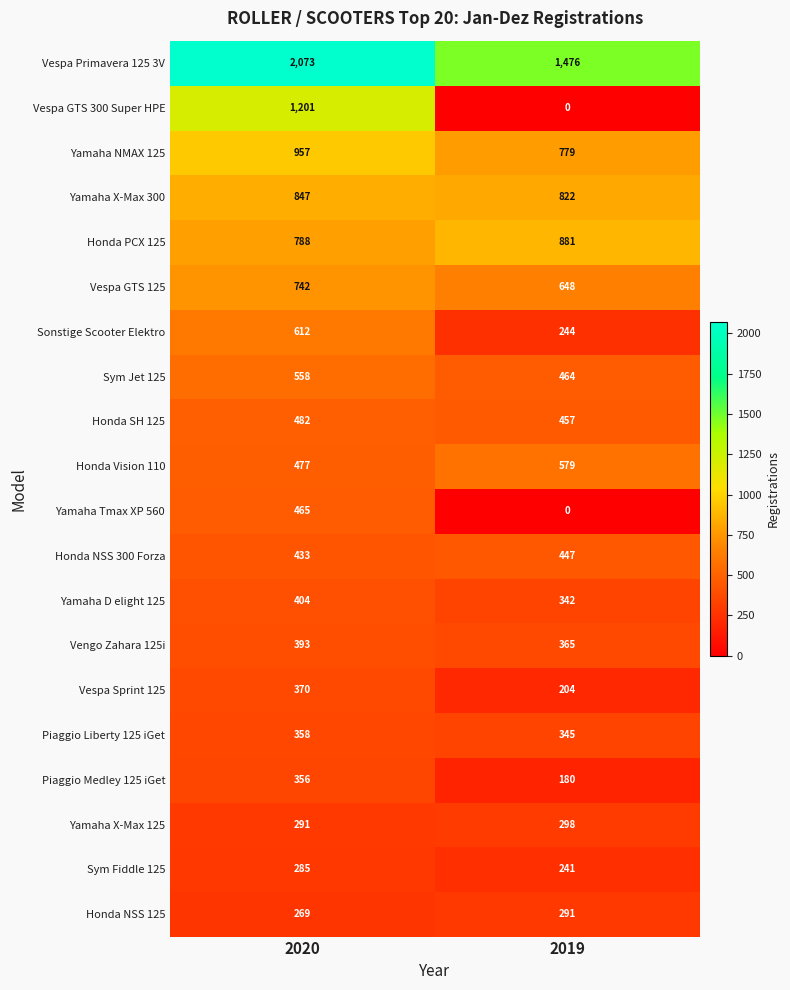

Which series has the widest spread of values?

Vespa GTS 300 Super HPE